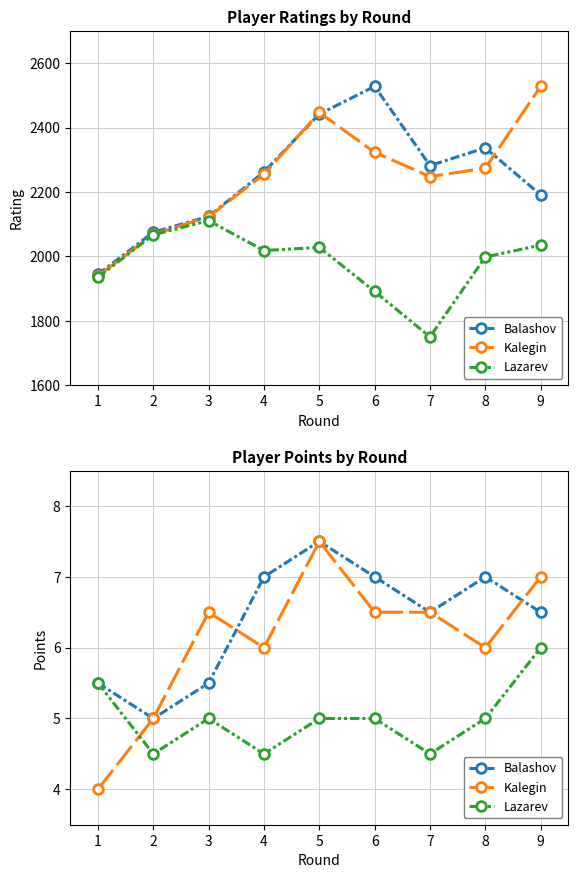

Does the chart display data point markers on the line(s)?

Yes